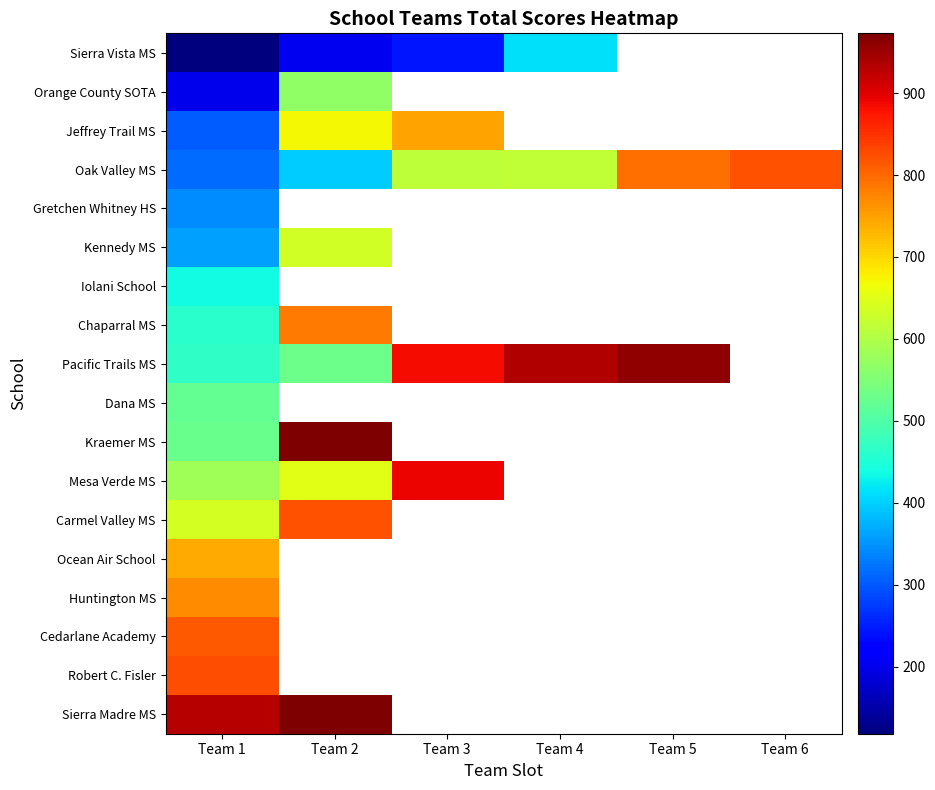

Is it true that Kennedy MS equals 359.0 at Team 1?

True